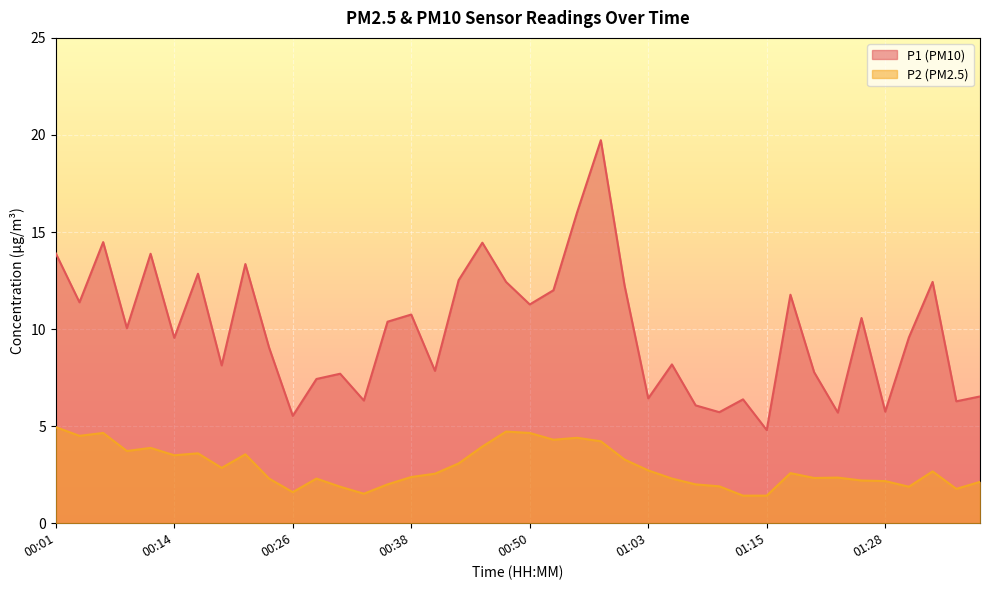

What is the approximate value of P2 at 01:08?

2.0